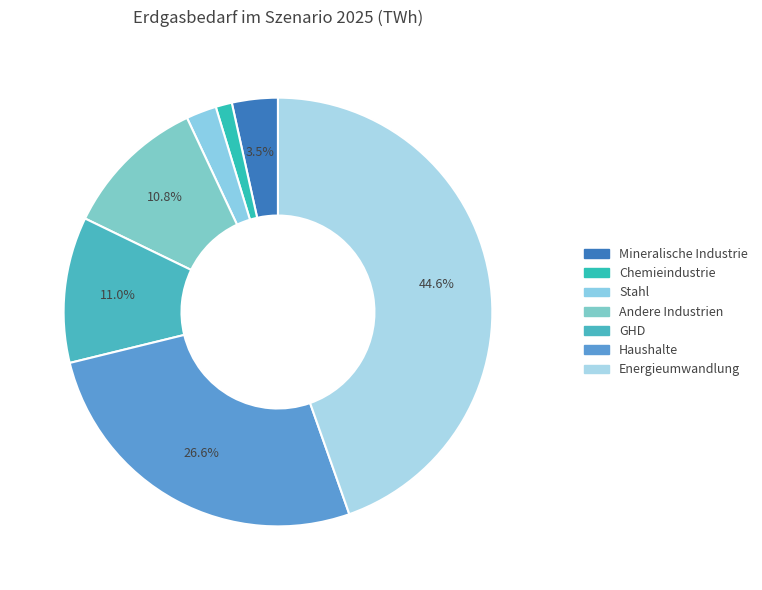

How many slices are in this pie chart?

7